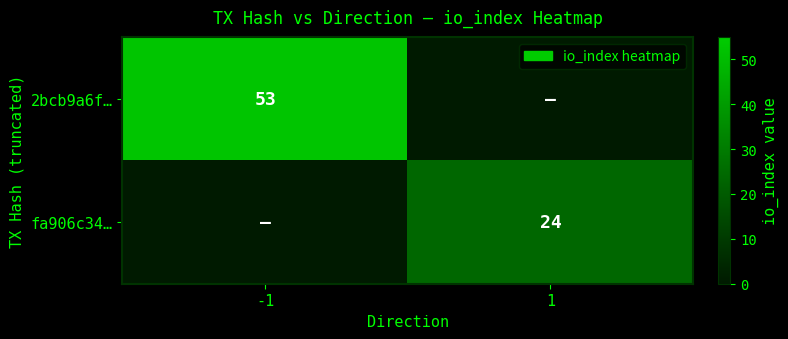

The value of 2bcb9a6f… at -1 is 79. True or false?

False